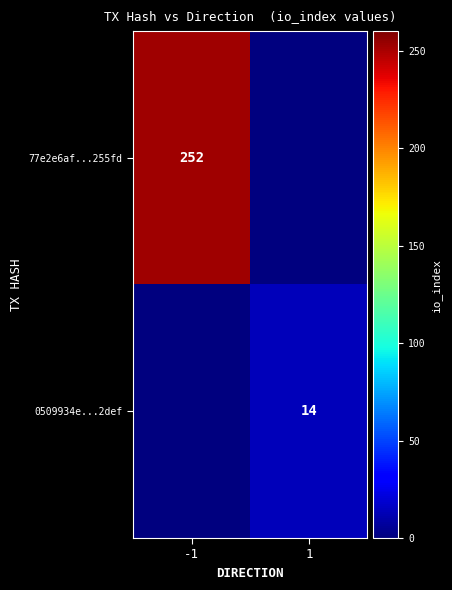

The 0509934e...2def series shows 5 at 1. True or false?

False